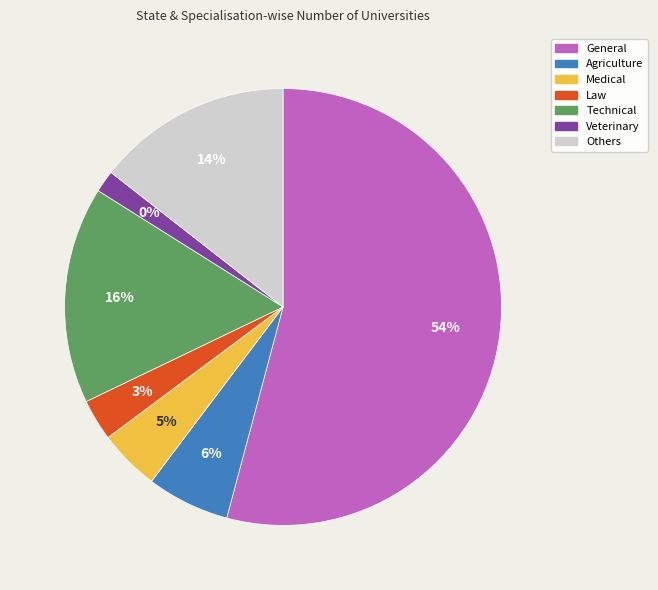

Approximately how many times larger is the value at General compared to Technical?

3.4